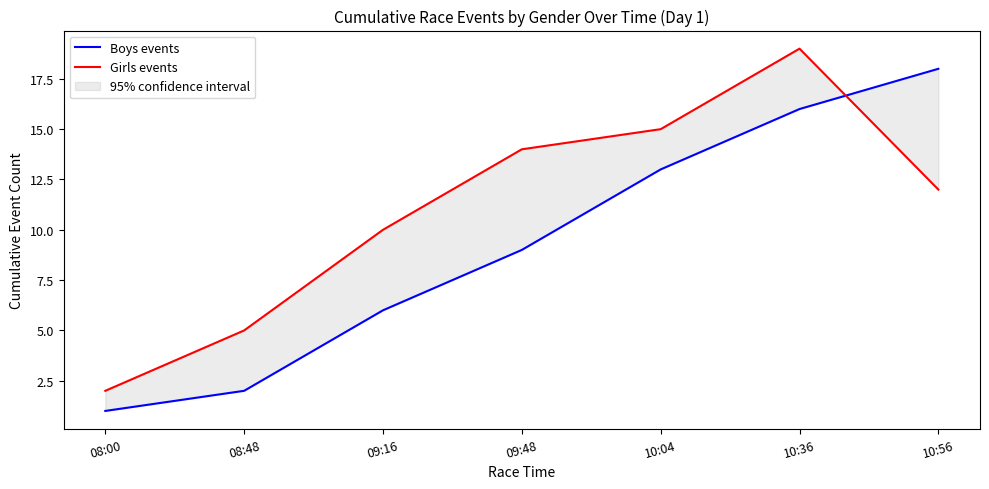

How many categories are shown in the chart?

7